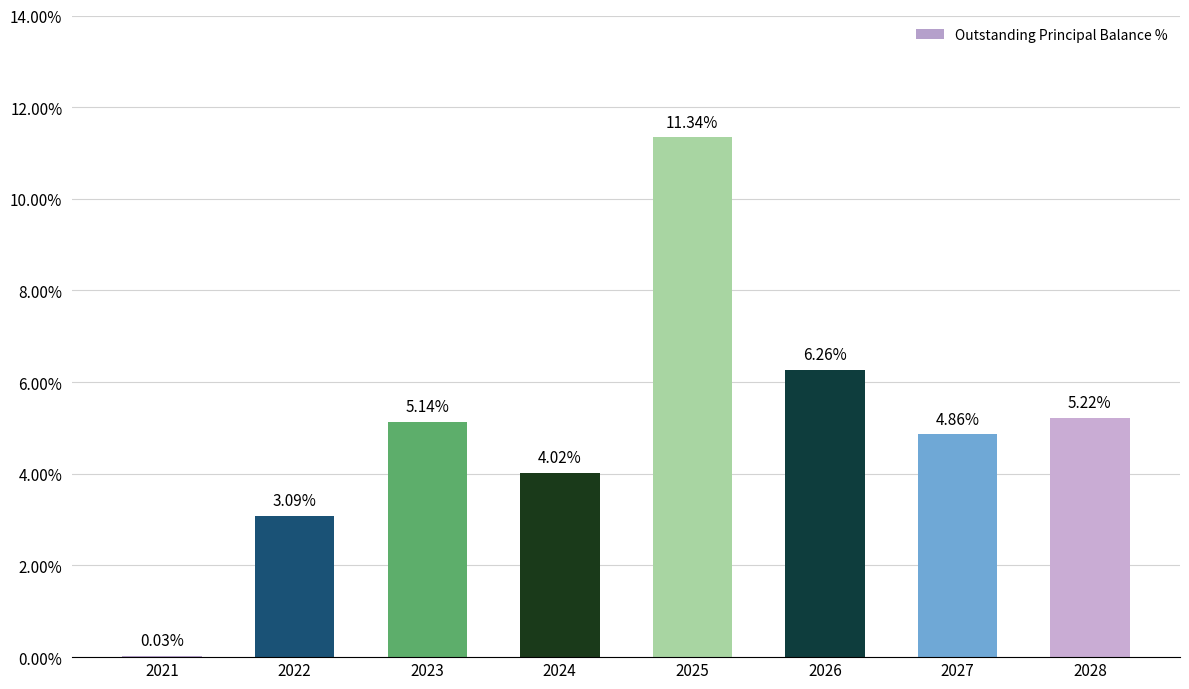

How many categories are shown in the chart?

8